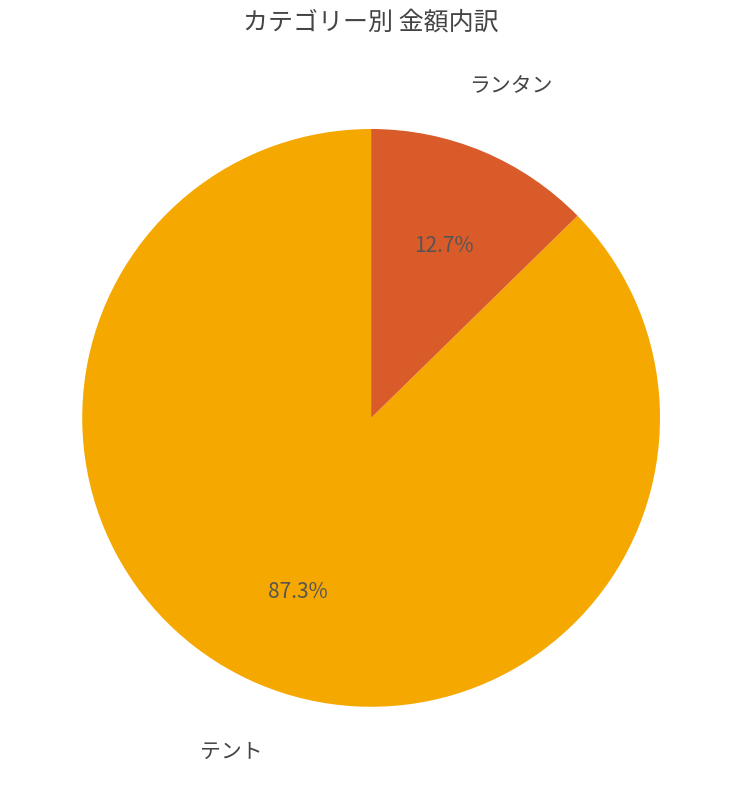

Rank the categories by value from lowest to highest.

ランタン, テント